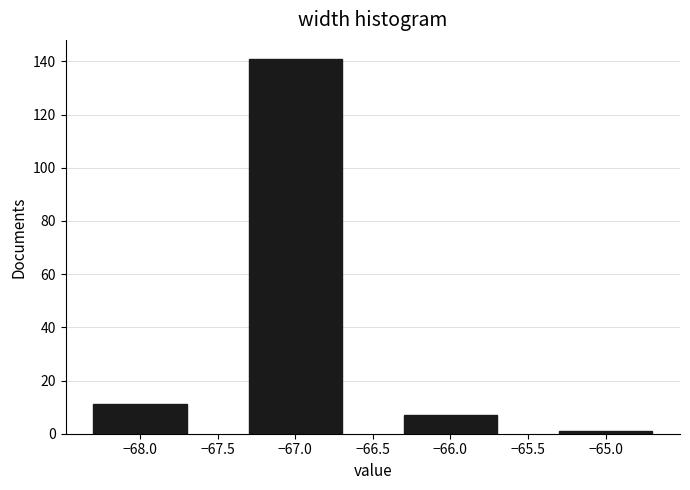

Reading left to right, list all the values displayed in this chart.

11	141	7	1